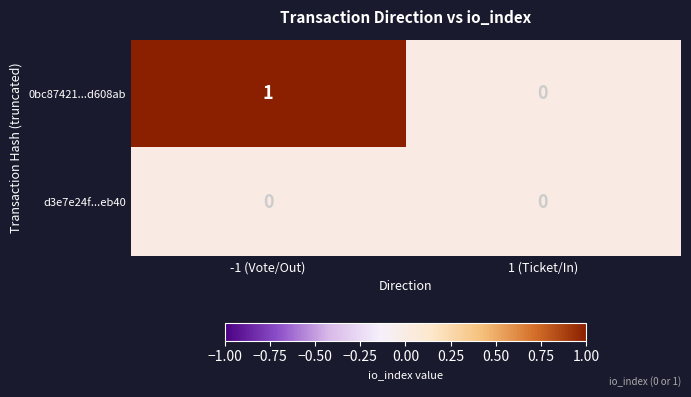

Rank the series by their average value, from lowest to highest.

d3e7e24f...eb40, 0bc87421...d608ab